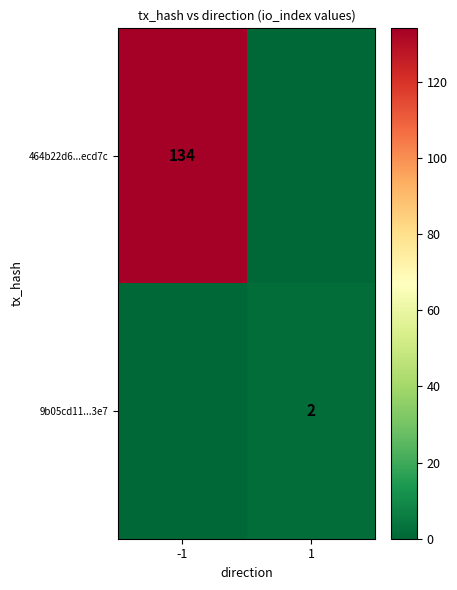

The 464b22d6...ecd7c series shows 134 at -1. True or false?

True